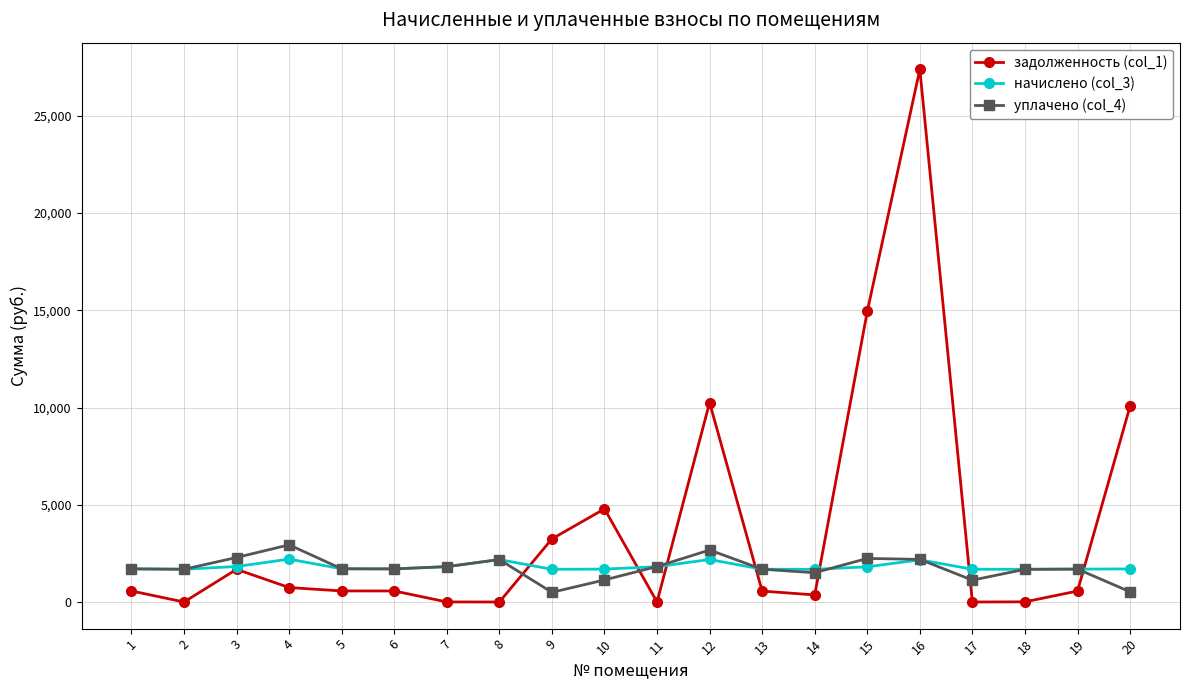

True or false: уплачено (col_4) has more than 0 interior local peaks.

True